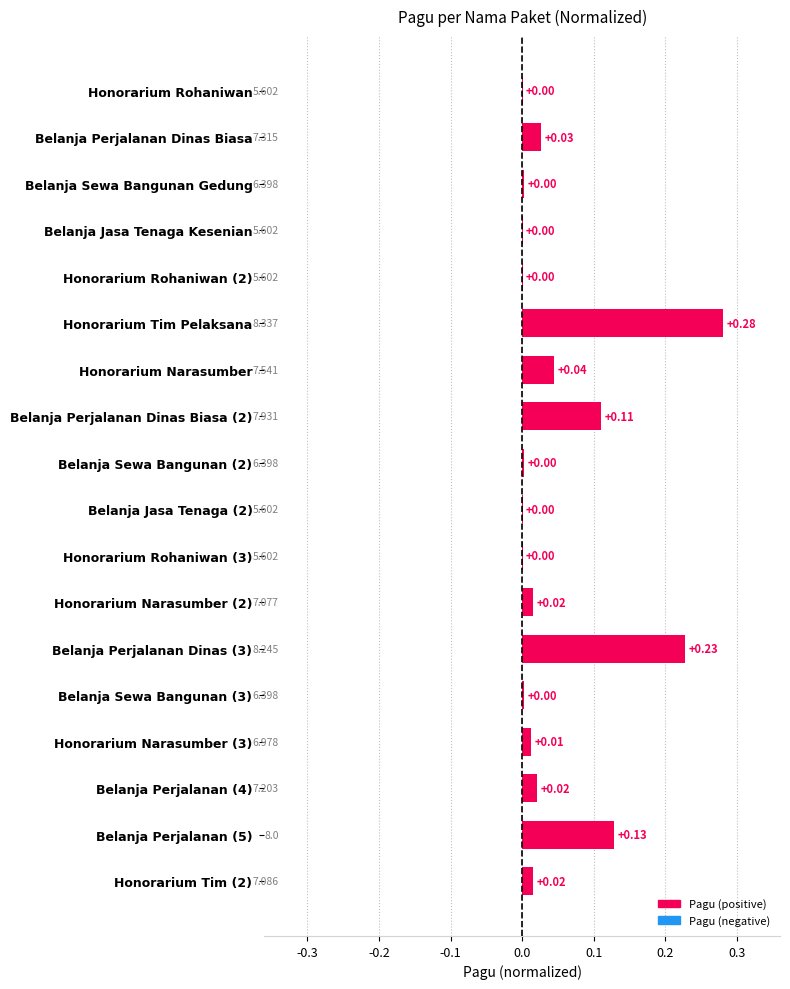

Which label corresponds to the largest value in the chart?

Honorarium Tim Pelaksana